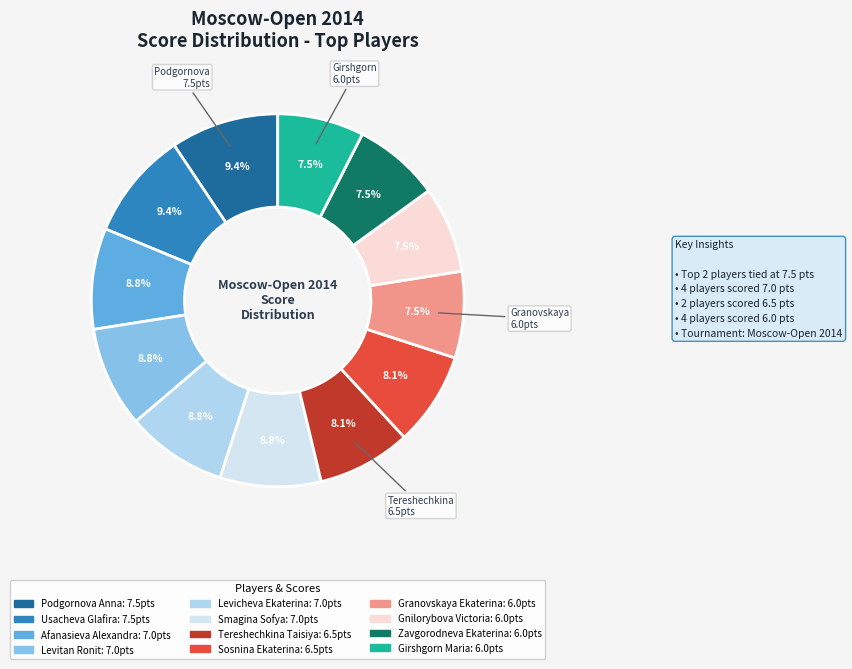

Is there any slice that represents more than half of the pie?

No